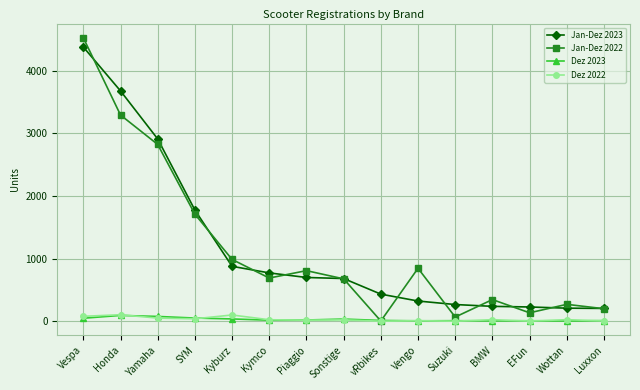

Where is the first local minimum for Jan-Dez 2022?

Kymco